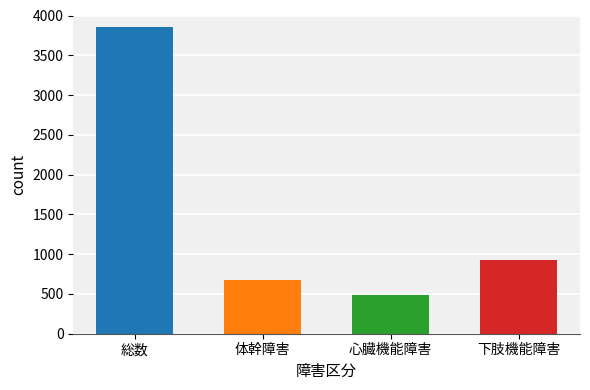

Are the bars horizontal?

No